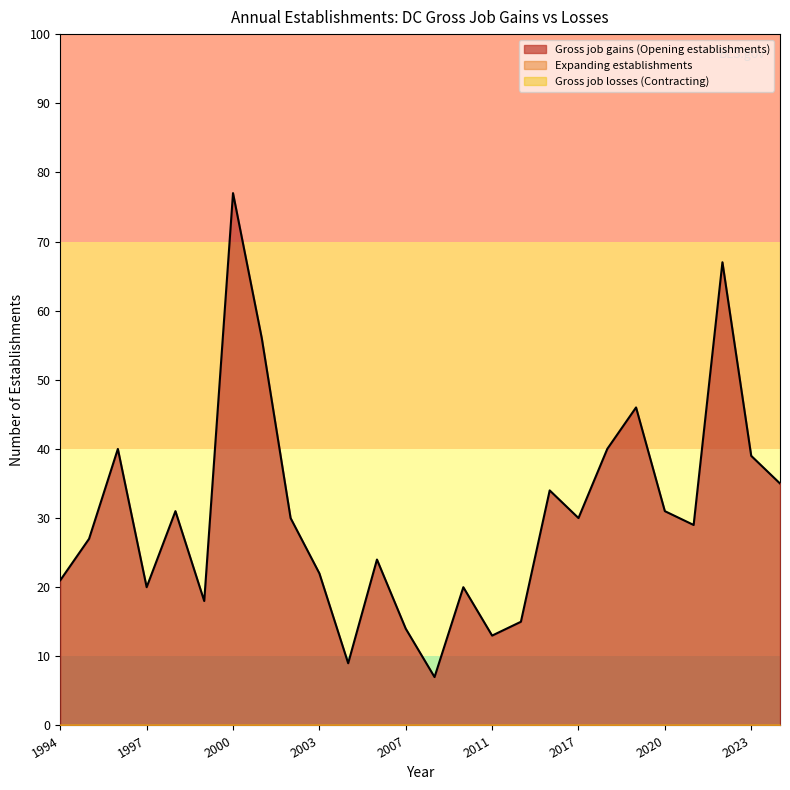

What is the sum of all Gross job gains (Opening establishments) values?

795